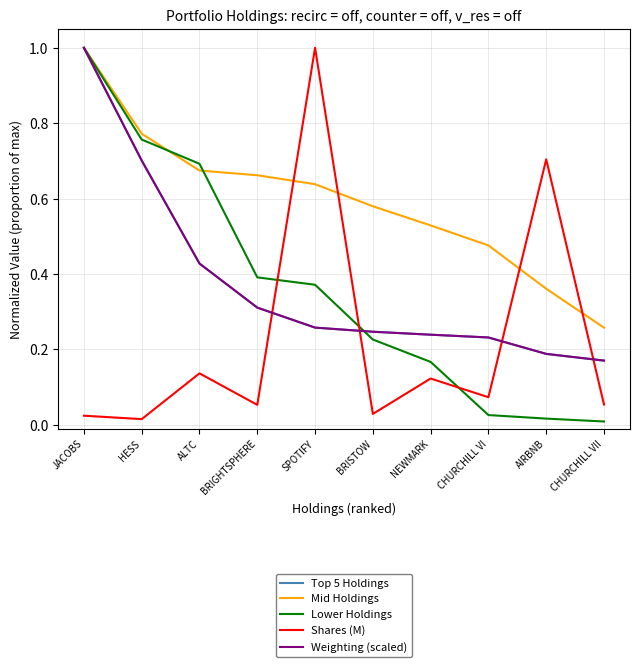

What position from the left is ALTC?

3